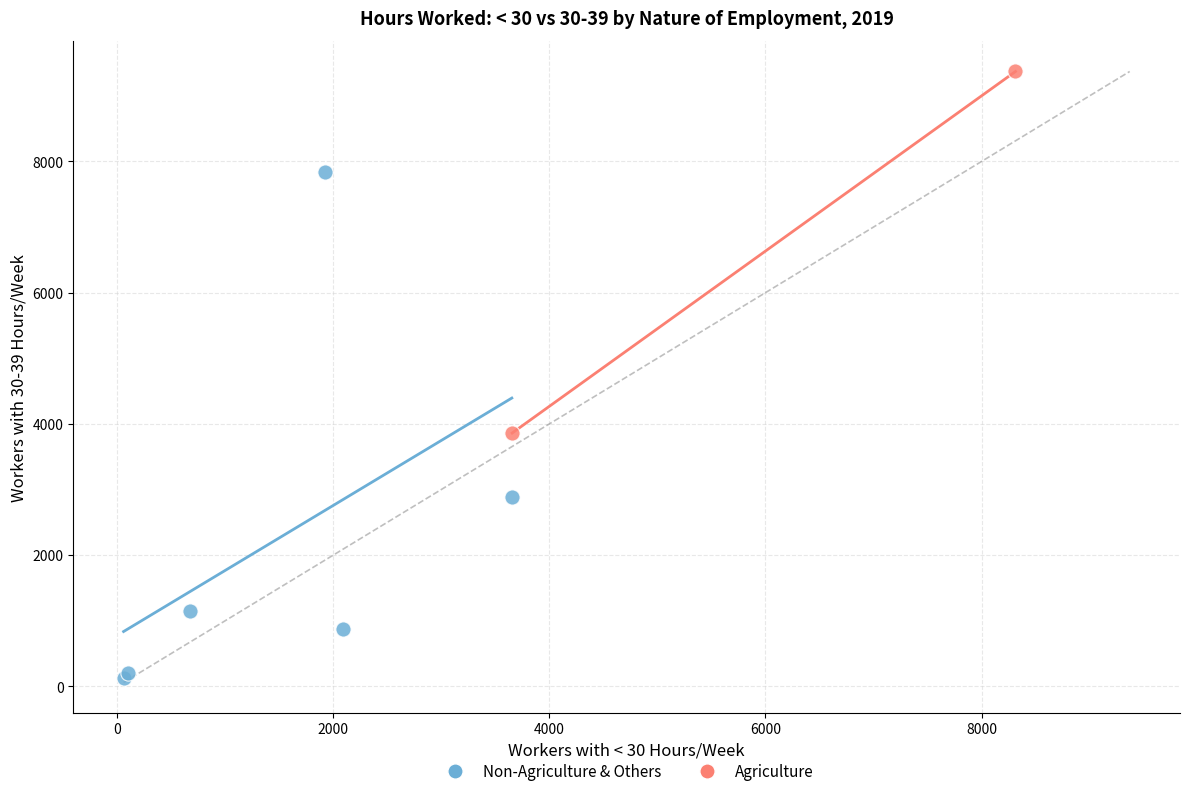

What are all the series names shown in the legend?

Non-Agriculture & Others, Agriculture